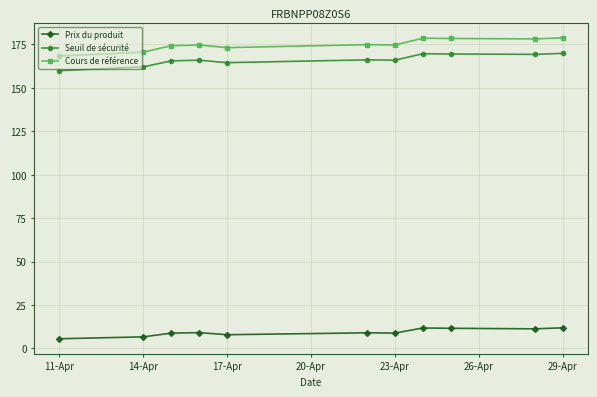

What is the value of the Prix du produit point at the 10th from the left?

11.3